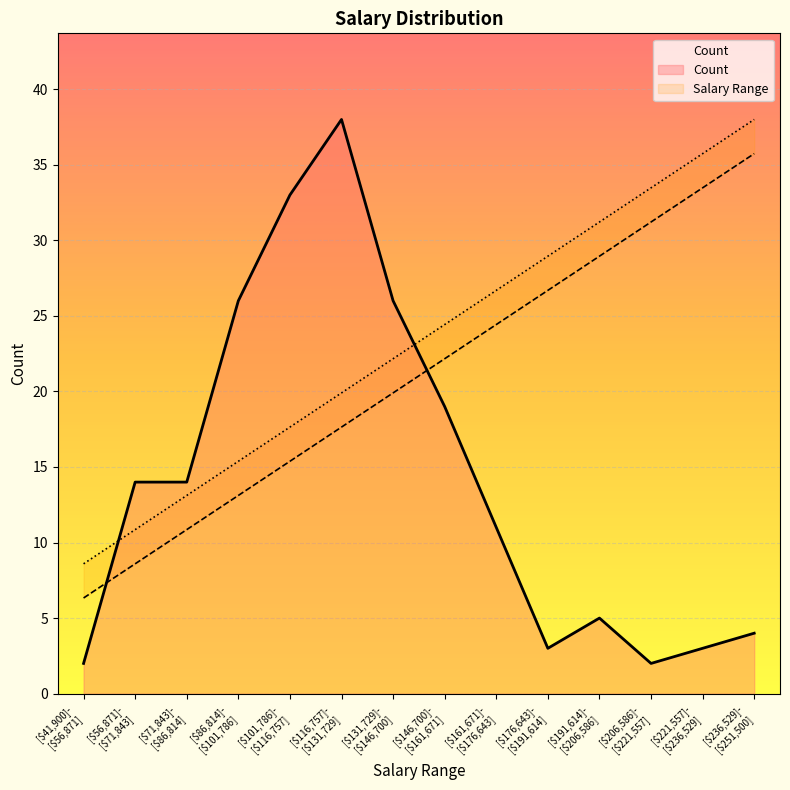

The Upper Bound series shows 4.2 at [$41,900]-
[$56,871]. True or false?

False